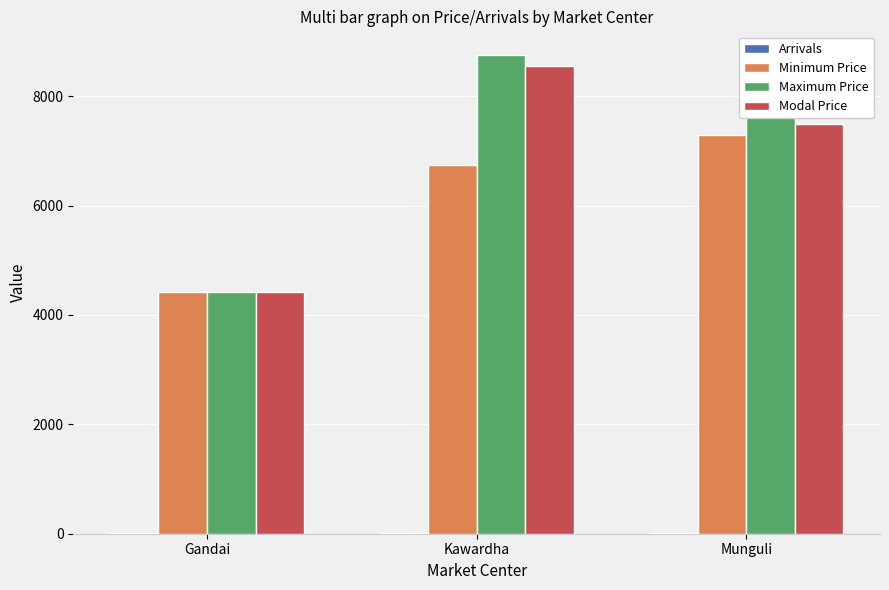

Which label corresponds to the largest value in the chart?

Kawardha